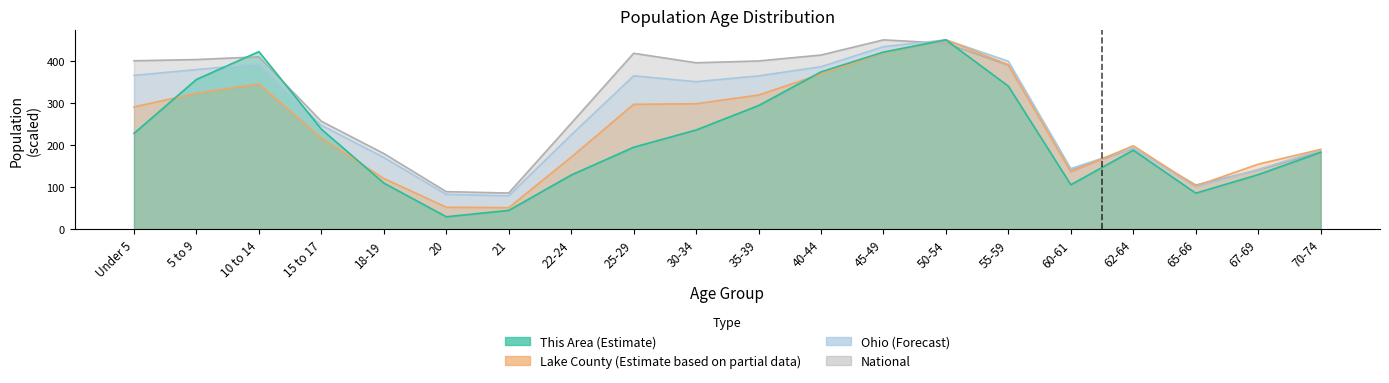

What is the label of the 14th point from the right?

21